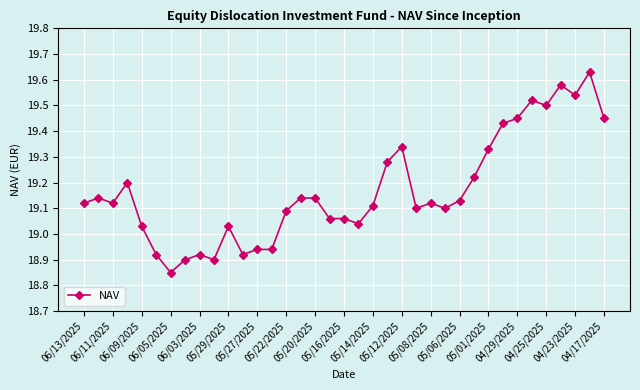

What is the sum of all values?

709.3